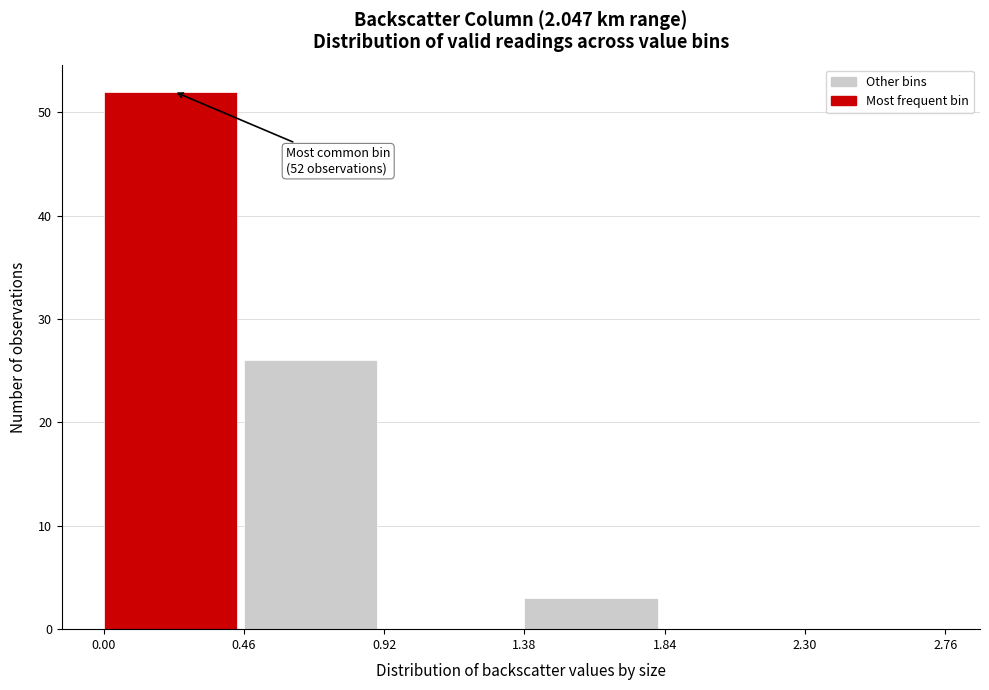

Over which range of the x-axis is the bar tallest?

0.00 to 0.46